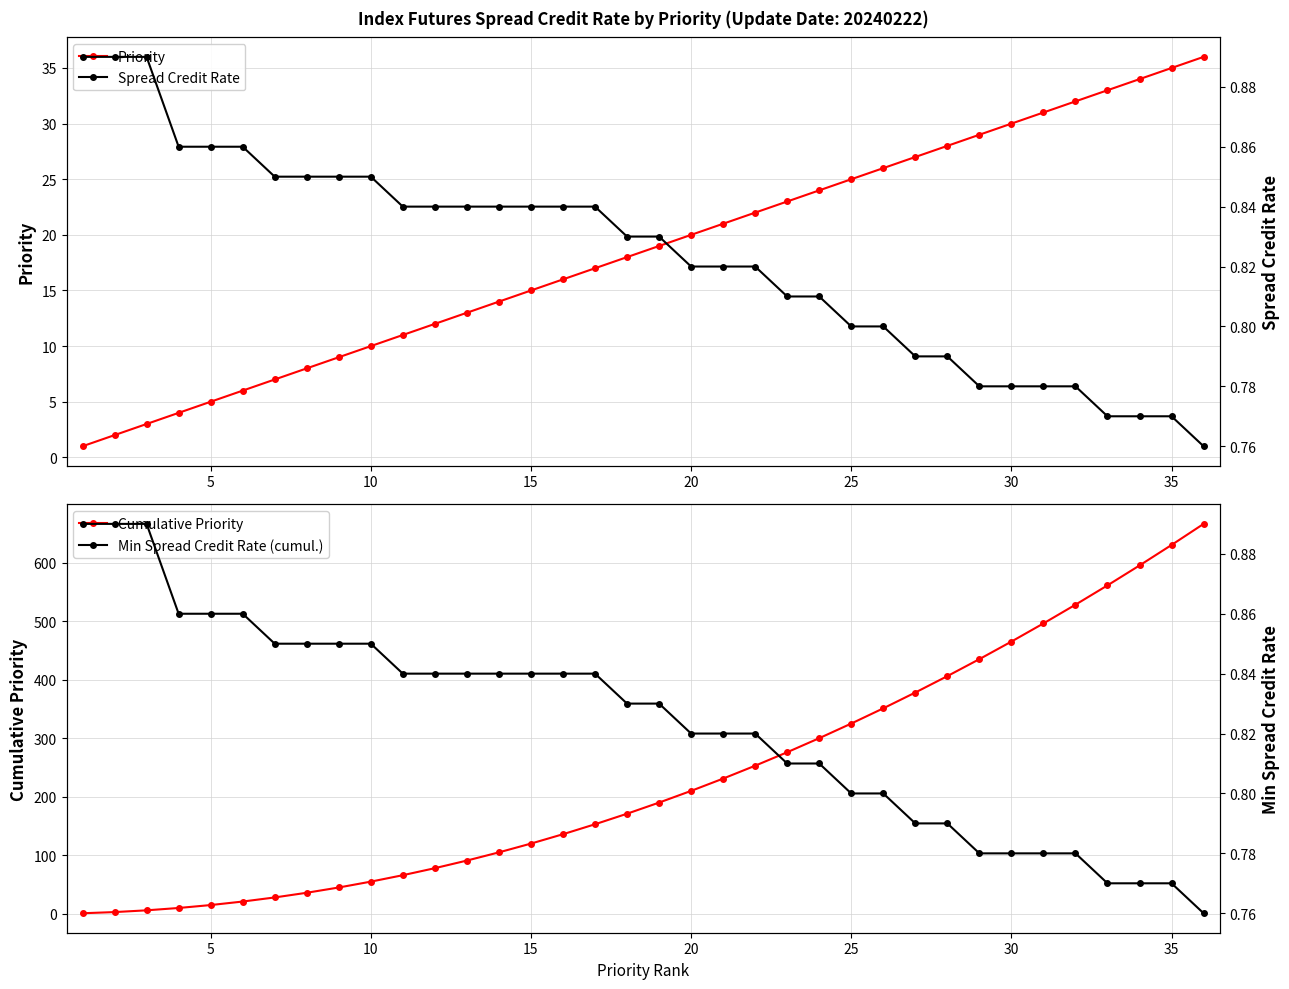

True or false: Cumulative Priority and Spread Credit Rate intersect in this chart.

False